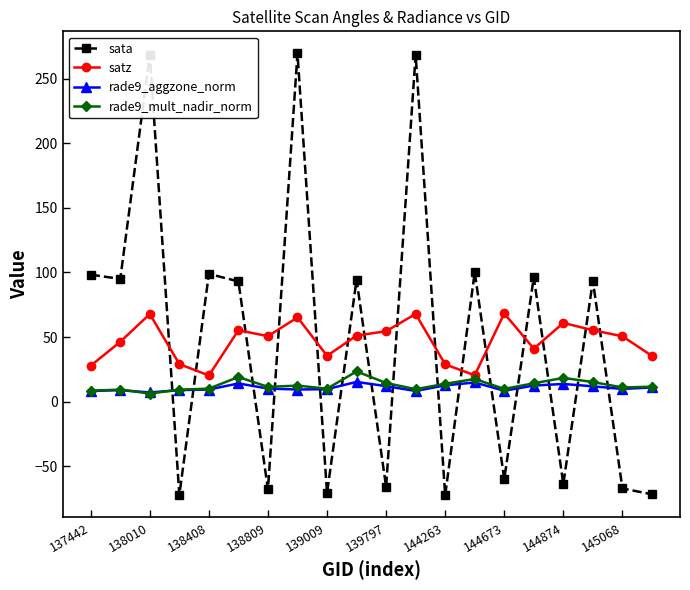

After their last crossing, which series has the higher values: sata or rade9_mult_nadir_norm?

rade9_mult_nadir_norm